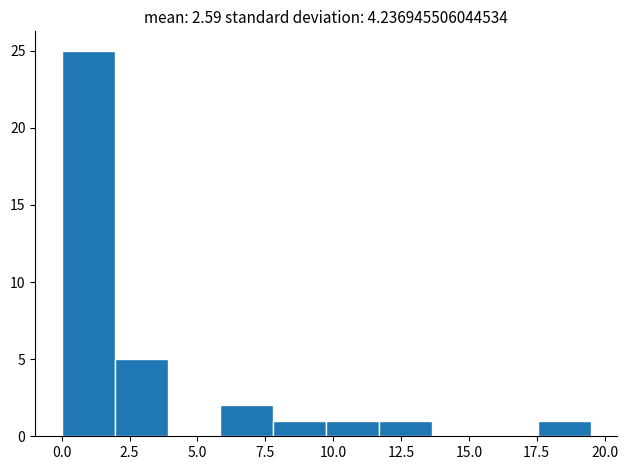

Around what value on the x-axis is the tallest bar? Give the approximate position of its centre, as read against the axis.

1.0